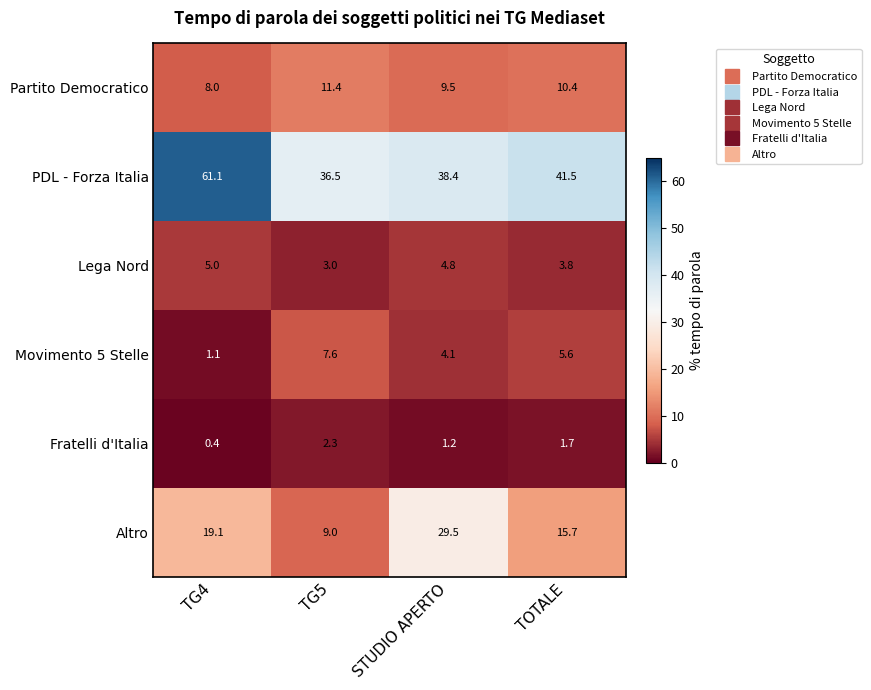

What is the total value across all series at TG5?

69.8